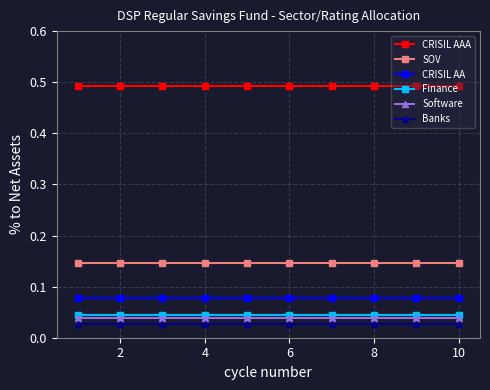

At how many categories does at least one series exceed 0?

10